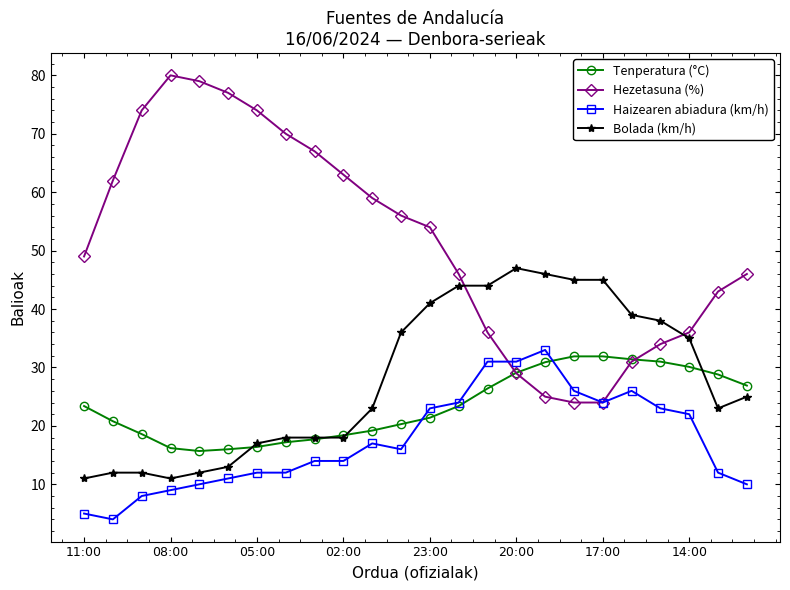

What is the value of the Haizearen abiadura (km/h) point at the 22nd from the left?

22.0